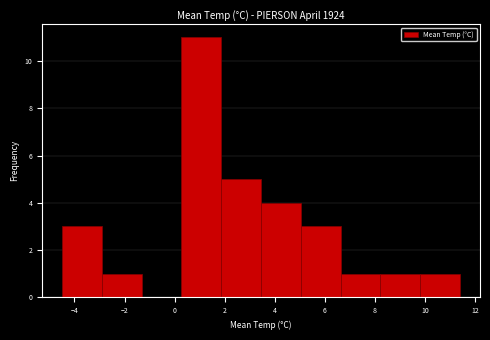

Reading left to right, list every bar in this chart as the range it spans on the x-axis followed by its height. Neither the bar edges nor the heights are printed on the chart, so give them approximately, as read against the axes.

-4.4 to -3.0: 3
-3.0 to -1.4: 1
-1.4 to 0.2: 0
0.2 to 1.8: 11
1.8 to 3.4: 5
3.4 to 5.0: 4
5.0 to 6.6: 3
6.6 to 8.2: 1
8.2 to 9.8: 1
9.8 to 11.4: 1